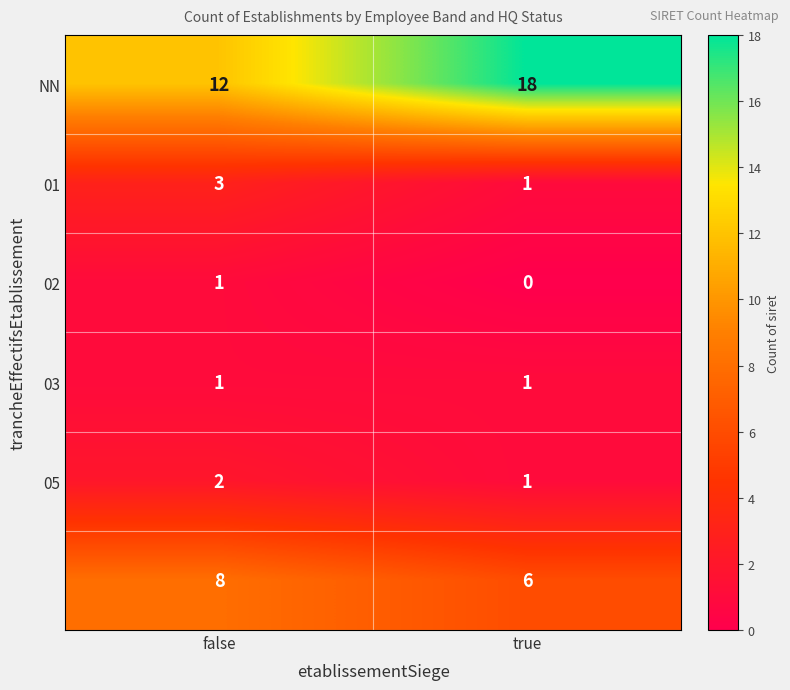

Which label corresponds to the largest value in the chart?

true